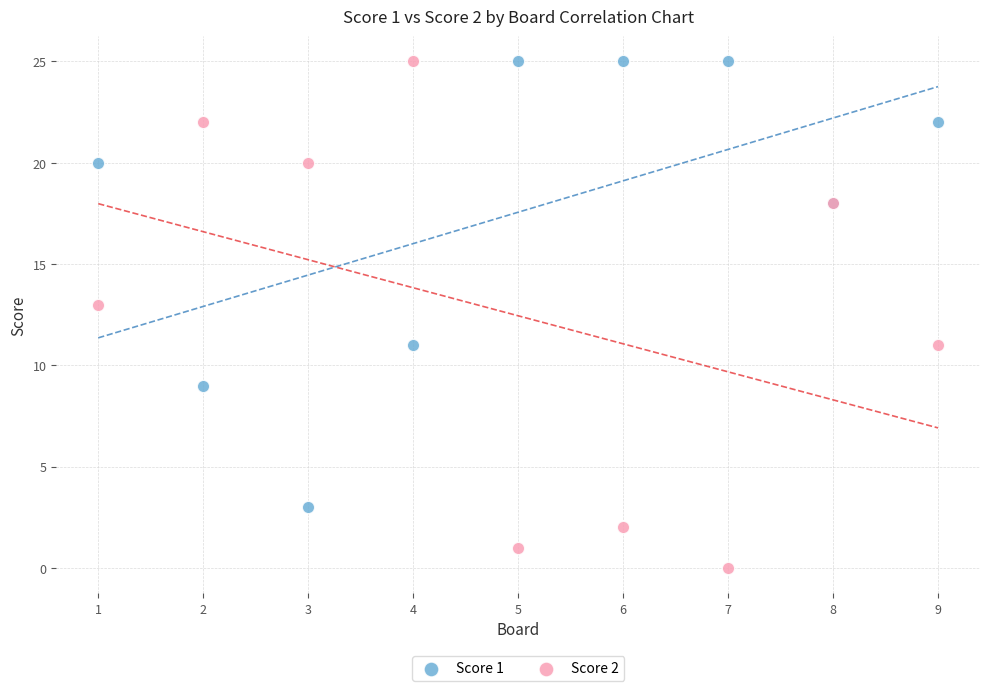

Which series reaches the minimum Y coordinate?

Score 2